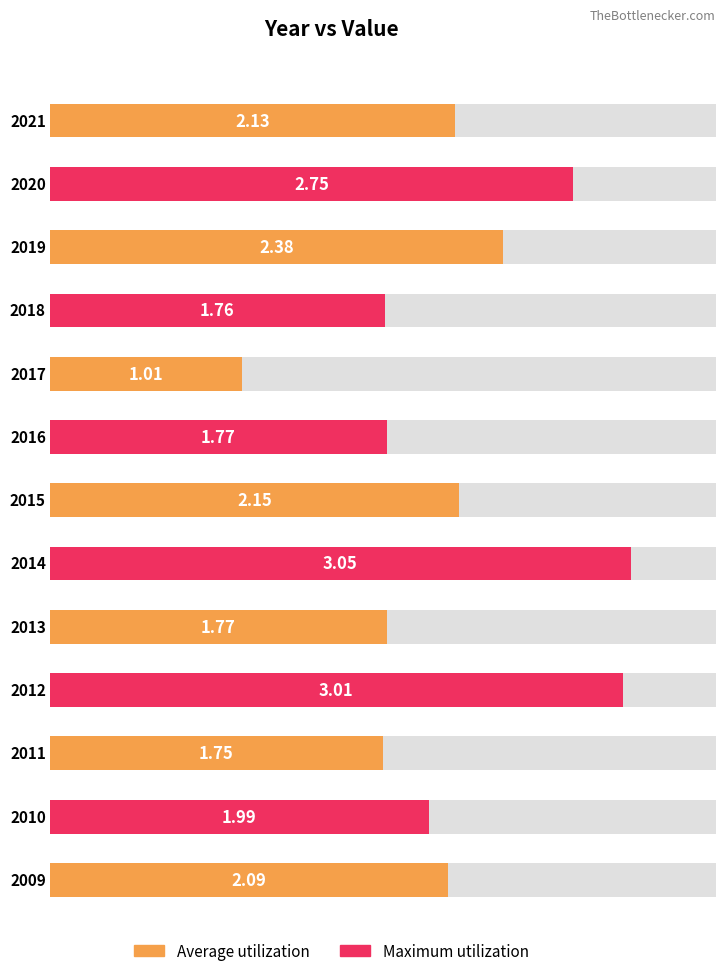

List the labels in order of value, largest first.

2014, 2012, 2020, 2019, 2015, 2021, 2009, 2010, 2016, 2013, 2018, 2011, 2017